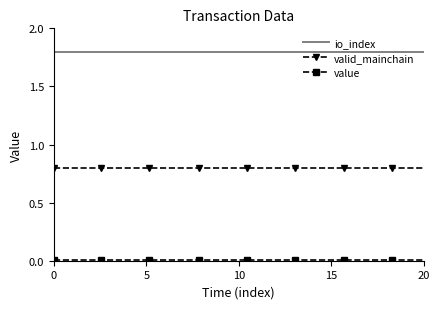

Which series has the largest total across all categories?

io_index